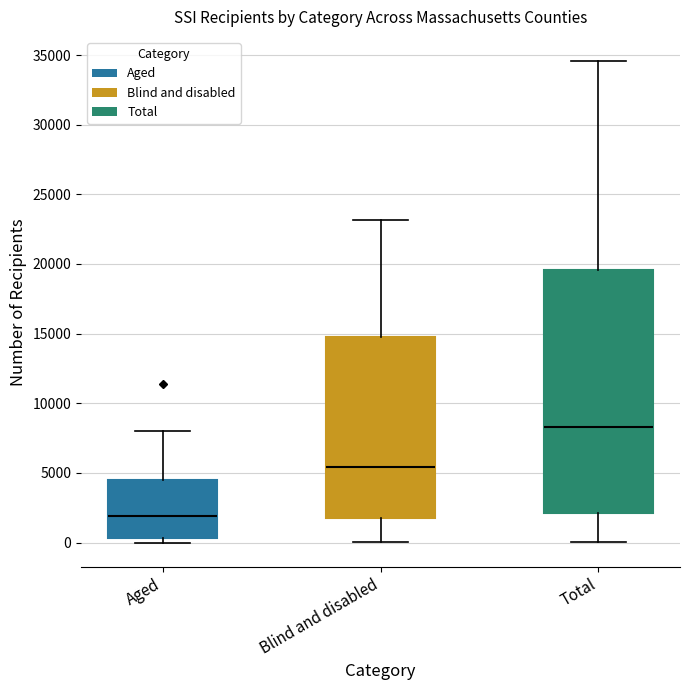

Reading left to right, read every box against the y-axis: the position of its median line, the range the box covers, and the ends of its whiskers. The values are not printed on the chart, so give them approximately, as read against the axis.

Aged: median 2000, box 500 to 4500, whiskers 0 to 8000
Blind and disabled: median 5500, box 2000 to 15000, whiskers 0 to 23000
Total: median 8500, box 2000 to 19500, whiskers 0 to 34500